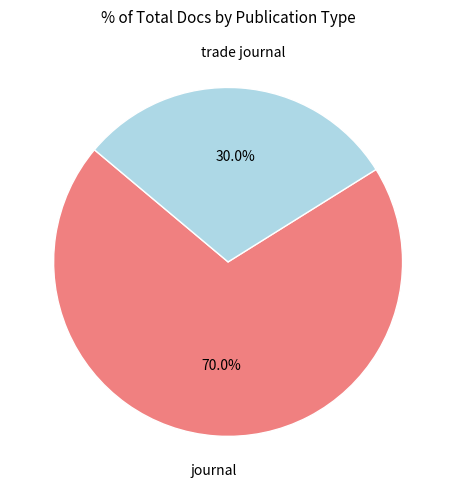

Is there a majority slice in this chart?

Yes